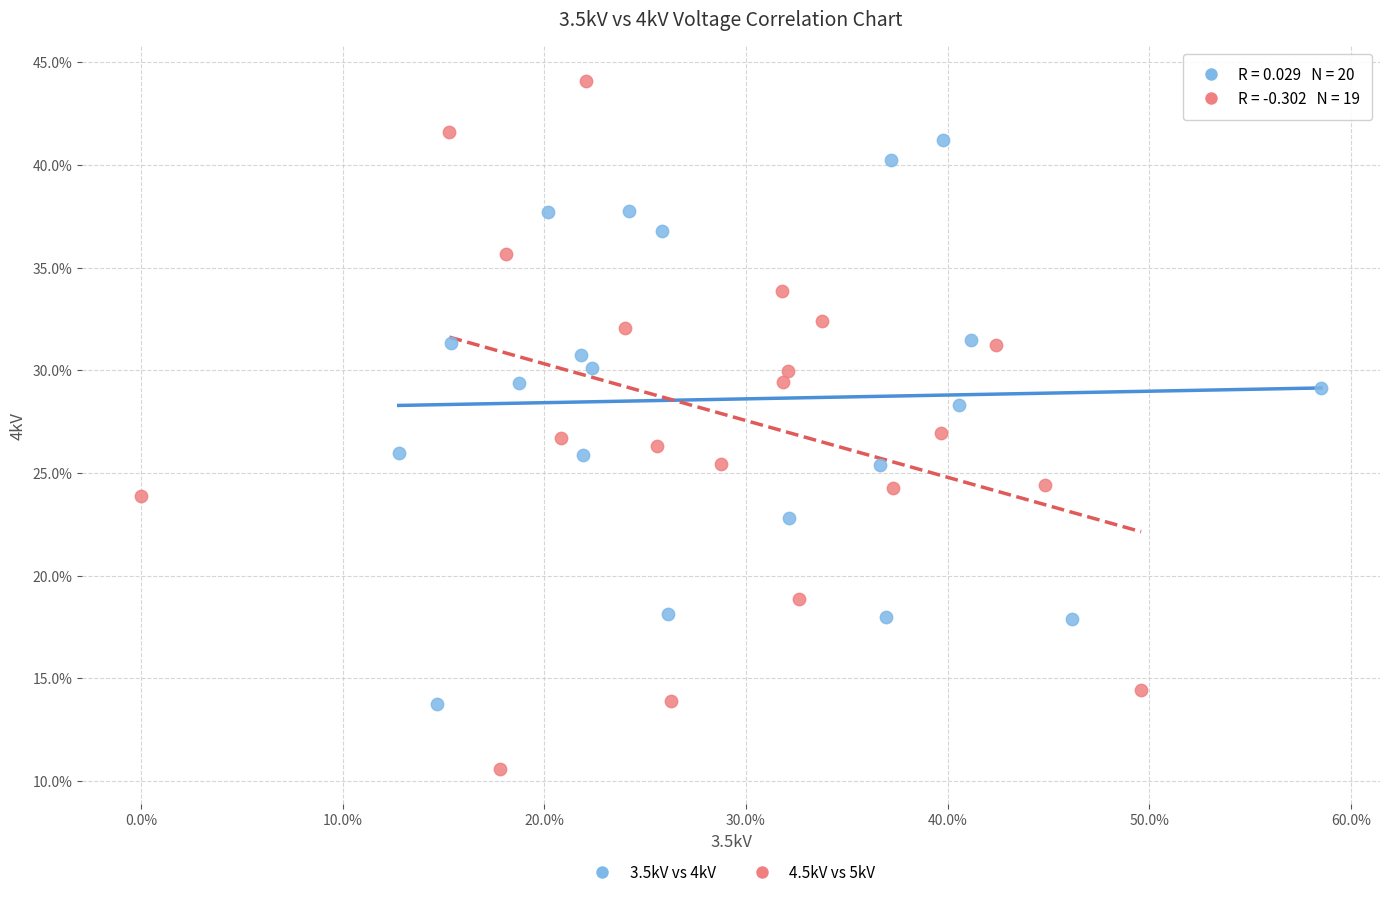

What are all the series names shown in the legend?

3.5kV vs 4kV, 4.5kV vs 5kV